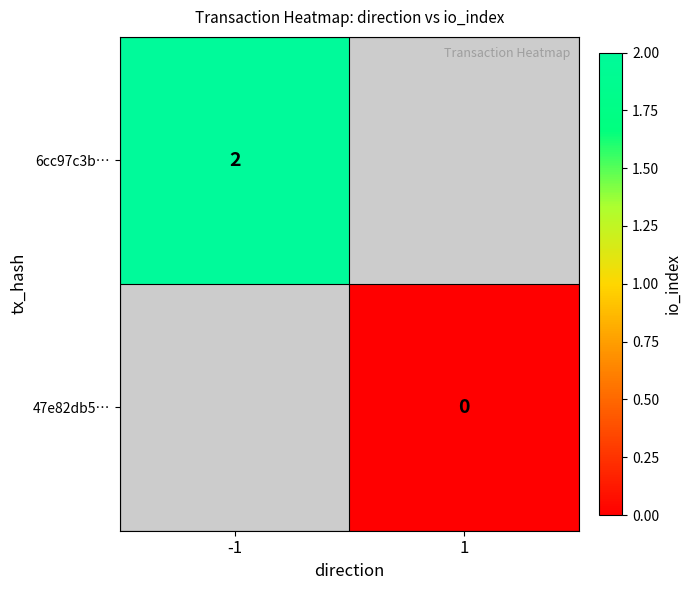

True or false: 6cc97c3b… has a value of 3.3 at -1.

False